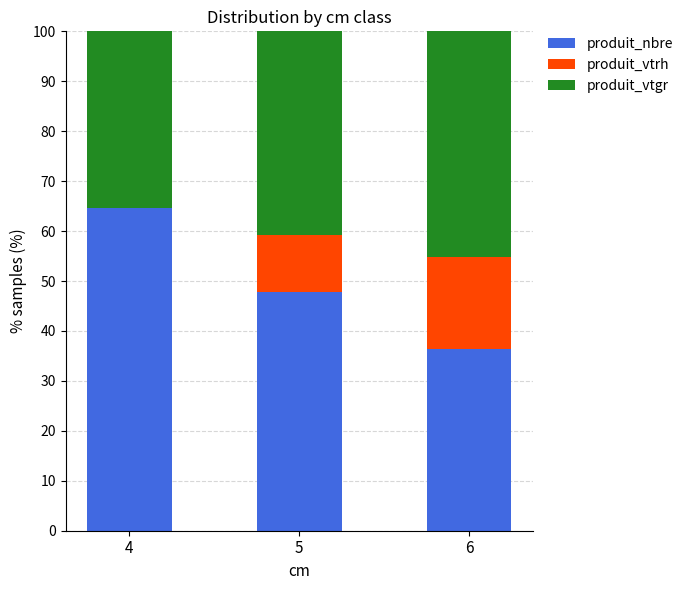

Where is produit_nbre nearest to the value 50?

5